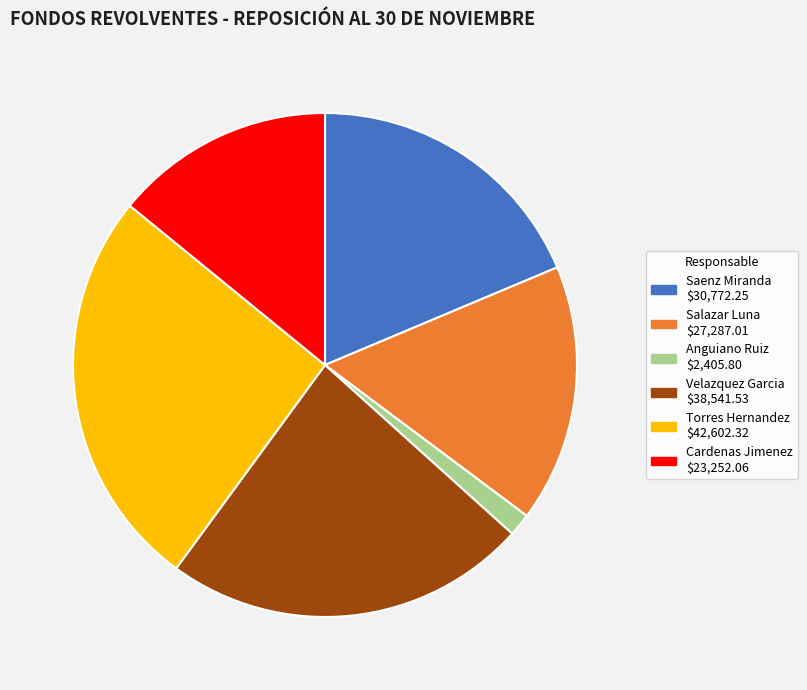

Is there any slice that represents more than half of the pie?

No